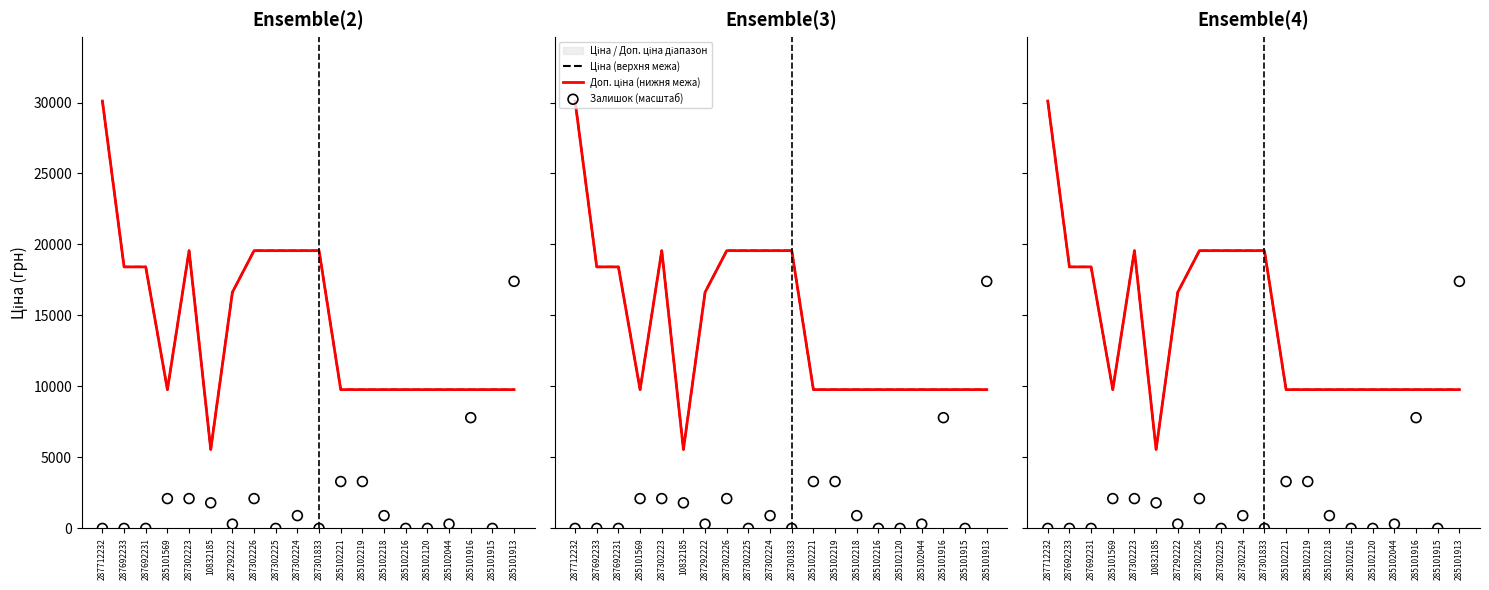

Which series has the largest total across all categories?

Ціна (верхня межа)